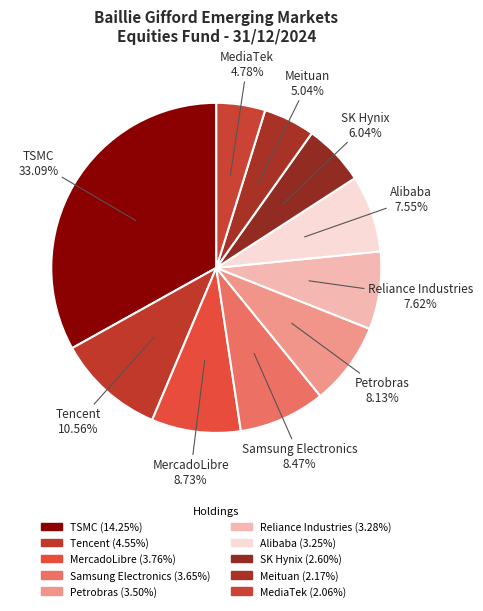

Approximately how many times larger is the value at SK Hynix compared to Reliance Industries?

0.8